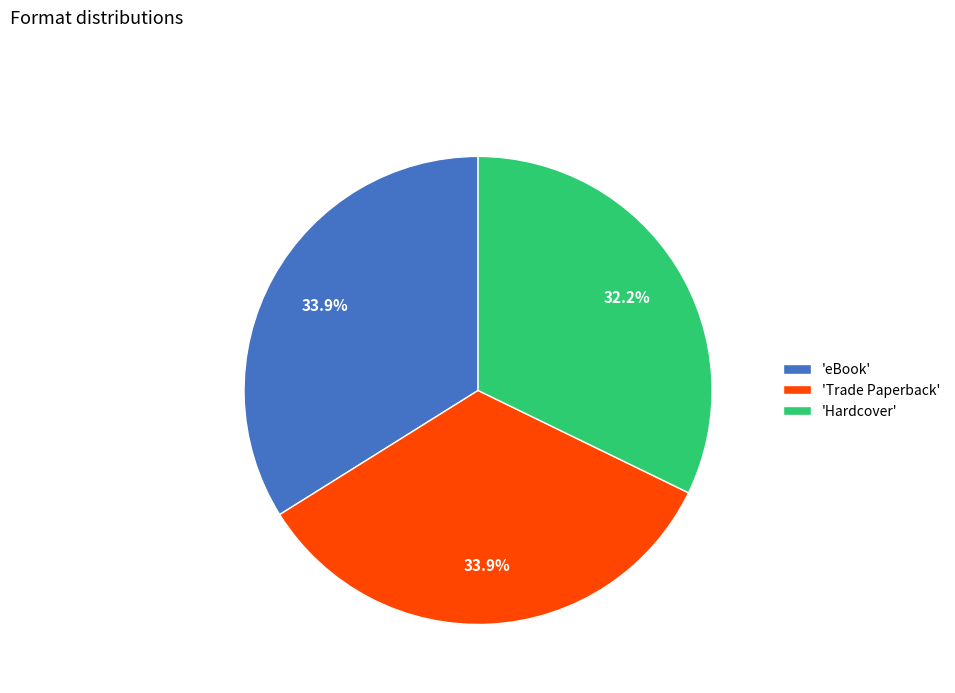

What is the total percentage of 'Hardcover' and 'eBook'?

66.1%